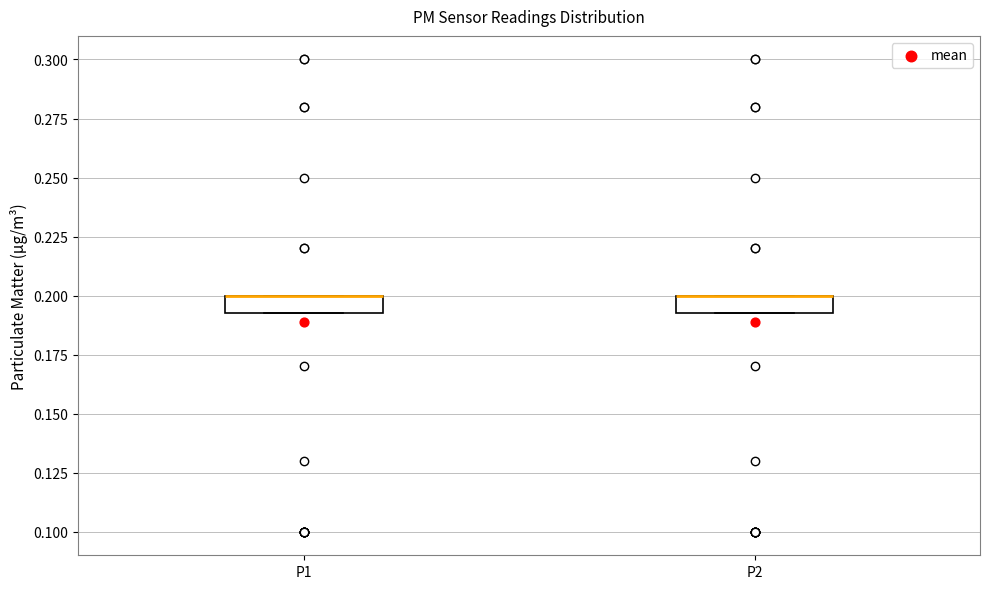

Reading left to right, transcribe this box plot: for each box, give where its median line is, the range the box spans, and where its two whiskers end, as read against the y-axis. The values are not printed on the chart, so give them approximately, as read against the axis.

P1: median 0.200 (drawn on the box's upper edge), box 0.195 to 0.200, whiskers 0.195 to 0.200
P2: median 0.200 (drawn on the box's upper edge), box 0.195 to 0.200, whiskers 0.195 to 0.200